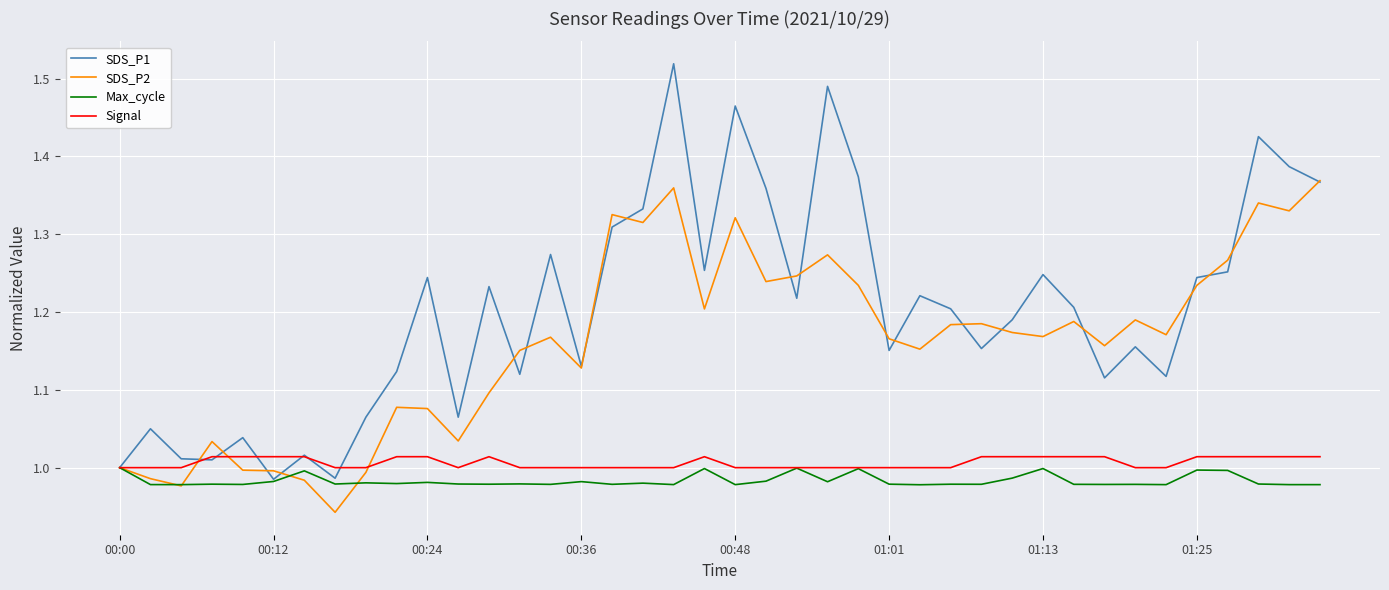

Which series has the largest total across all categories?

SDS_P1